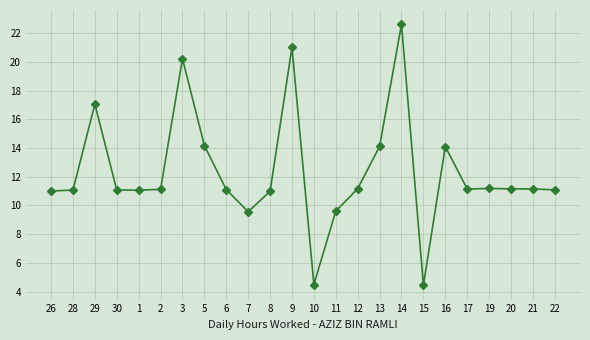

True or false: there are more than 2 points higher than both neighbors.

True